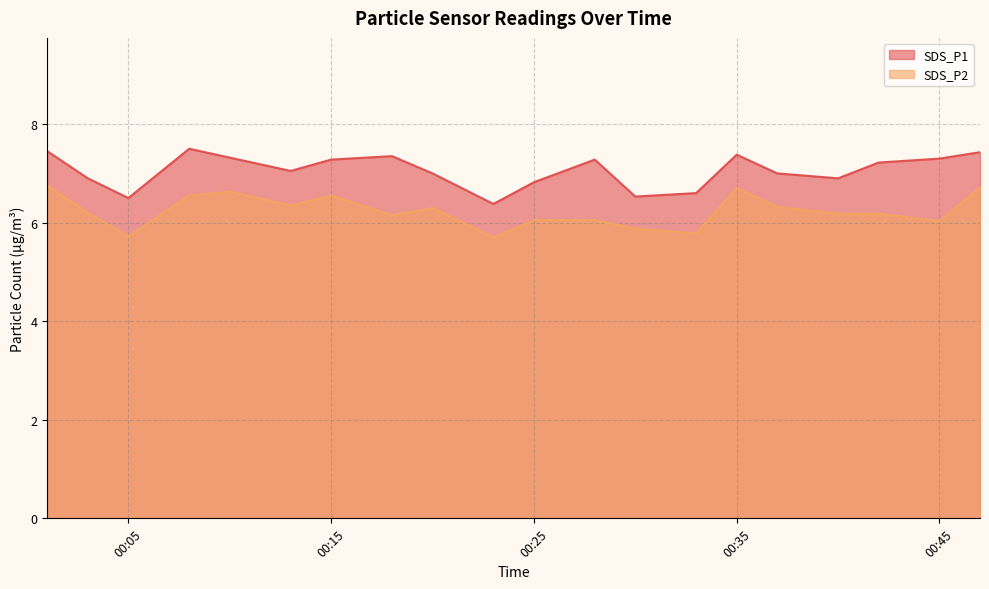

What is the lowest value of the SDS_P1 series?

6.4